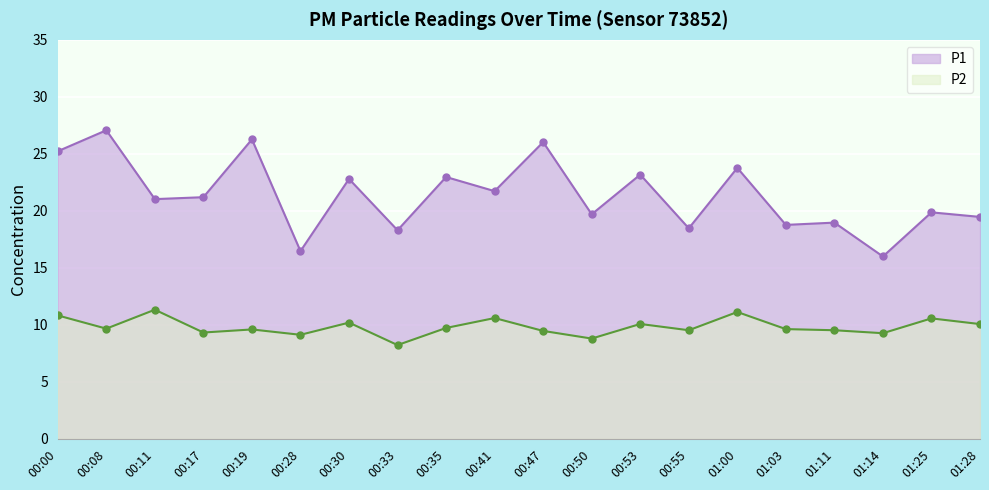

Where is the first local minimum for P1?

00:11